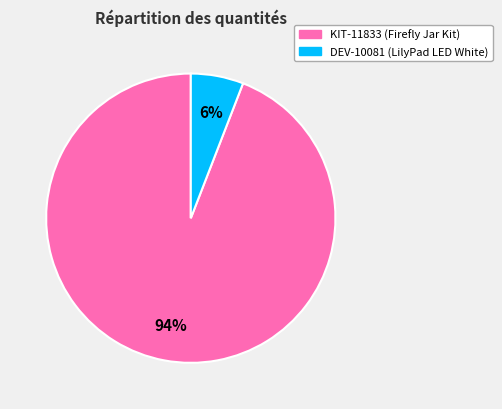

To the nearest percent, what portion does KIT-11833 represent?

94%